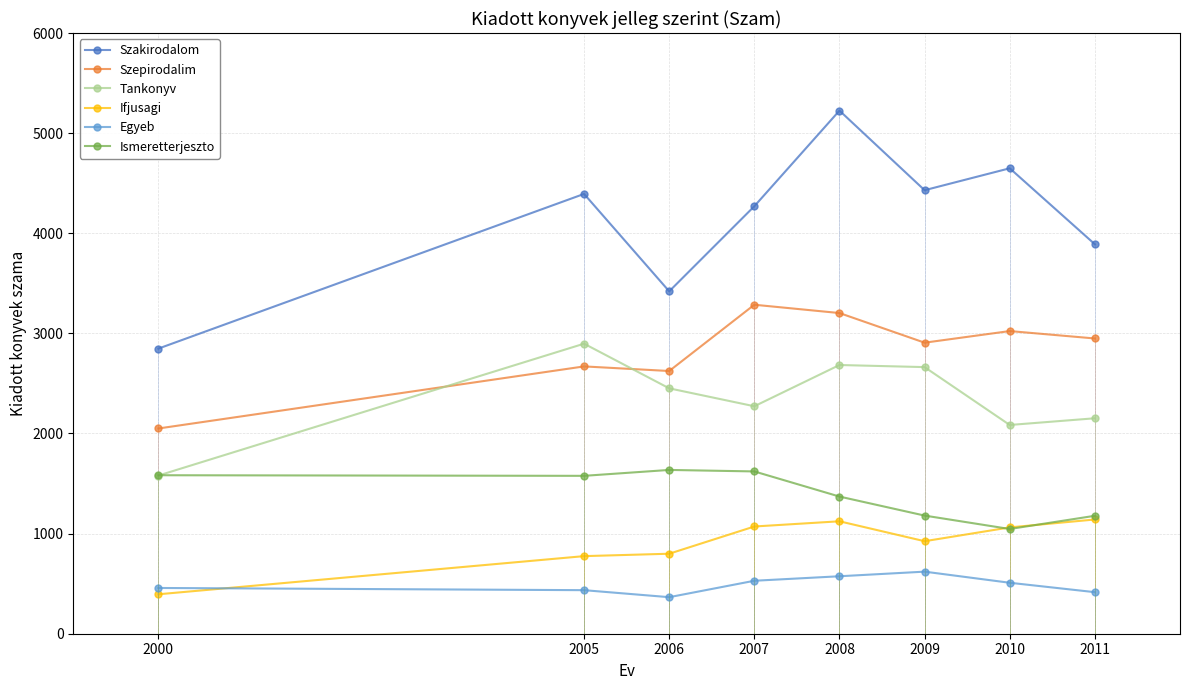

At which label does Ifjusagi first exceed 1062?

2007